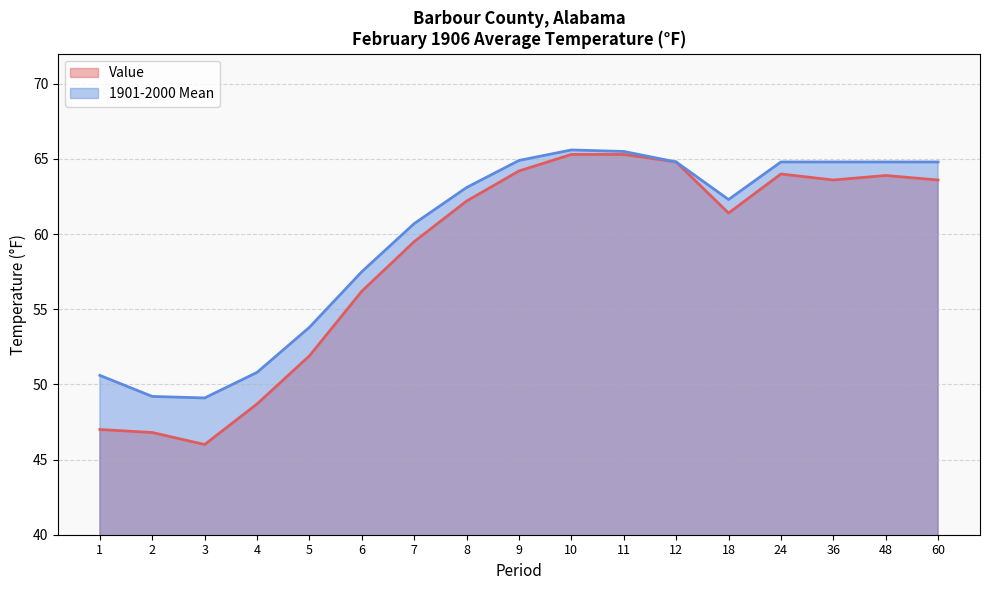

The 1901-2000 Mean series shows 21.8 at 2. True or false?

False